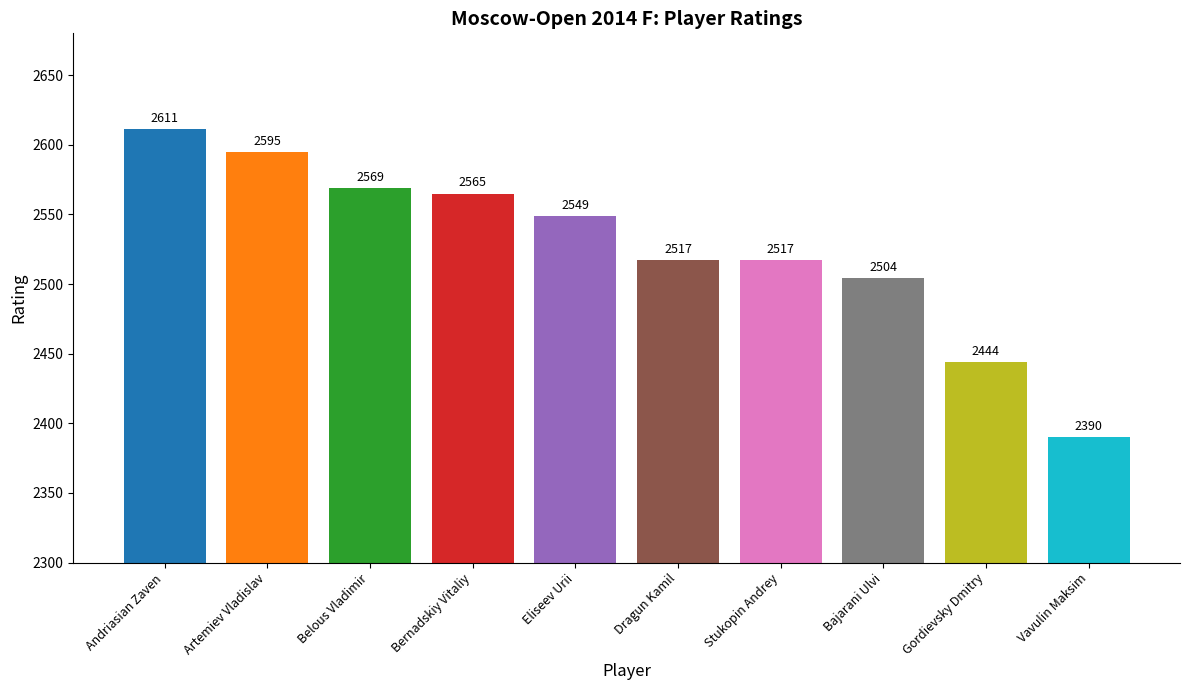

List the labels in order of value, smallest first.

Vavulin Maksim, Gordievsky Dmitry, Bajarani Ulvi, Dragun Kamil, Stukopin Andrey, Eliseev Urii, Bernadskiy Vitaliy, Belous Vladimir, Artemiev Vladislav, Andriasian Zaven